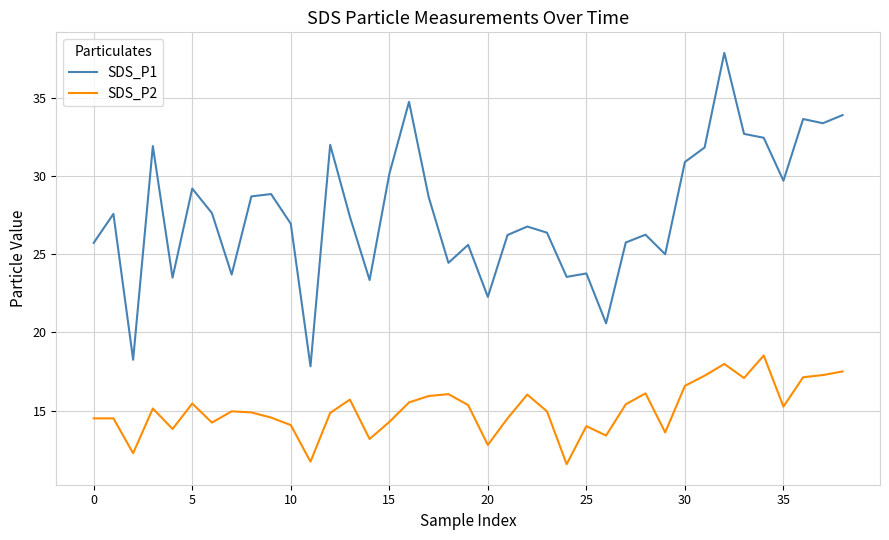

True or false: SDS_P2 and SDS_P1 cross at least once.

False